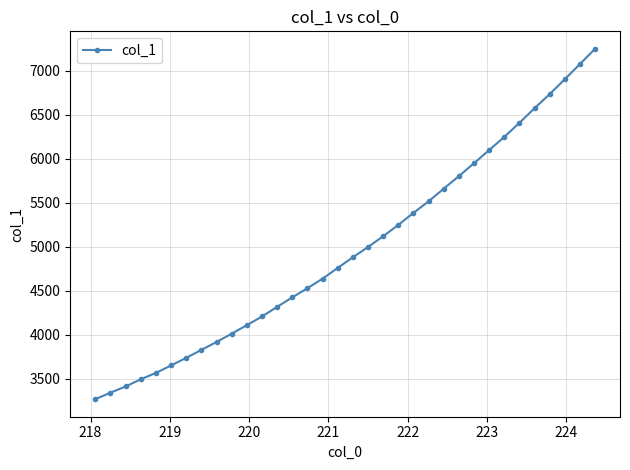

What is the difference between the maximum and minimum values?

3978.3